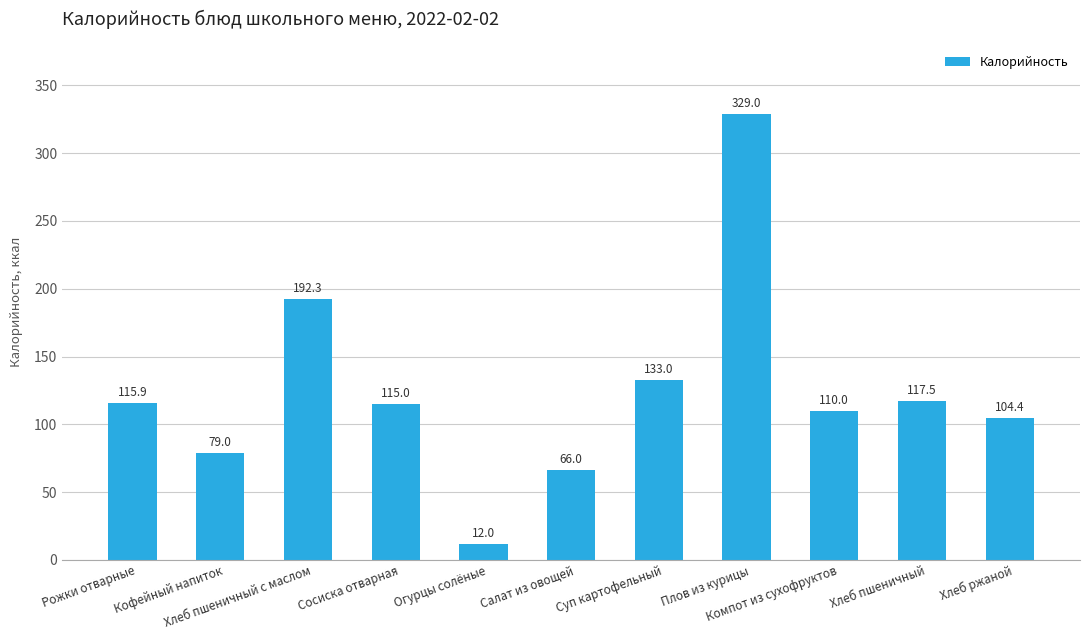

What is the sum of all values?

1374.1